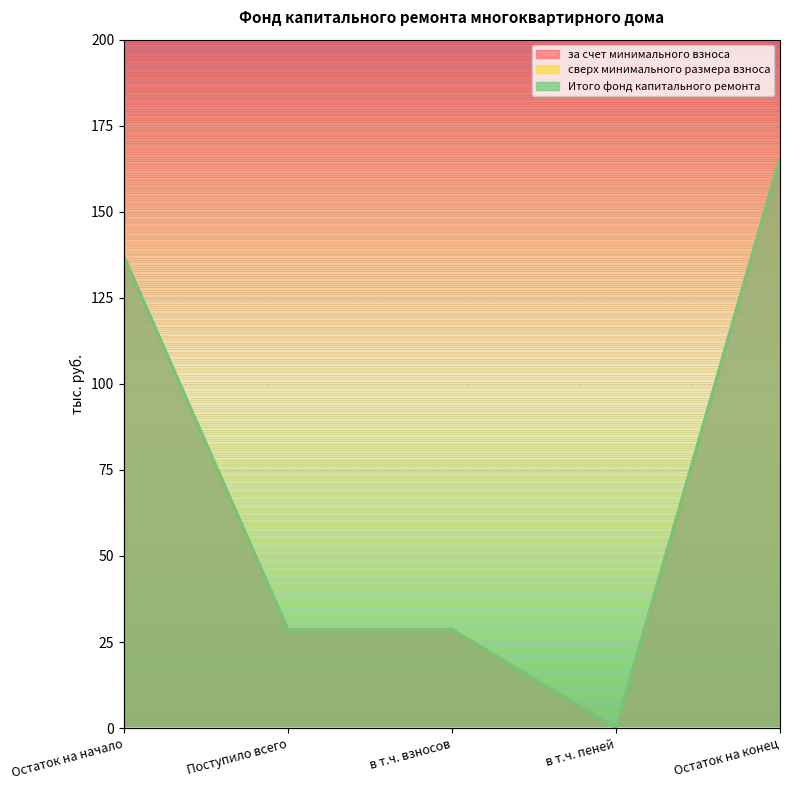

Is the value of Итого фонд капитального ремонта at Остаток на начало greater than the value of за счет минимального взноса at Остаток на начало?

No